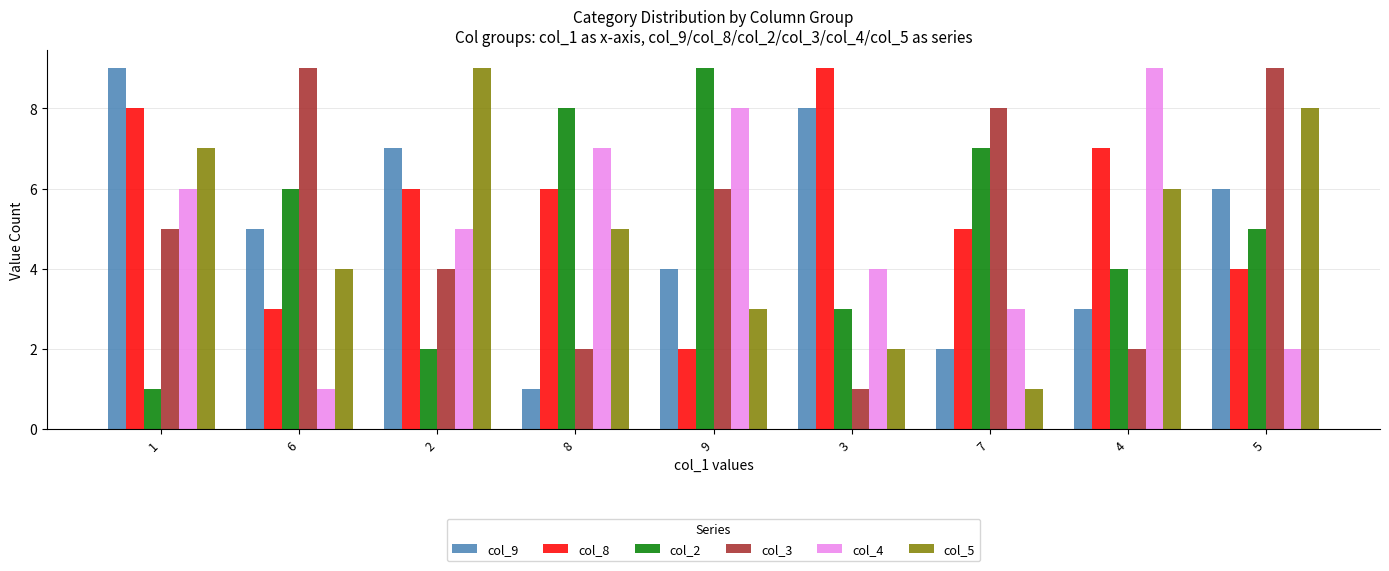

What is the total value across all series at 8?

29